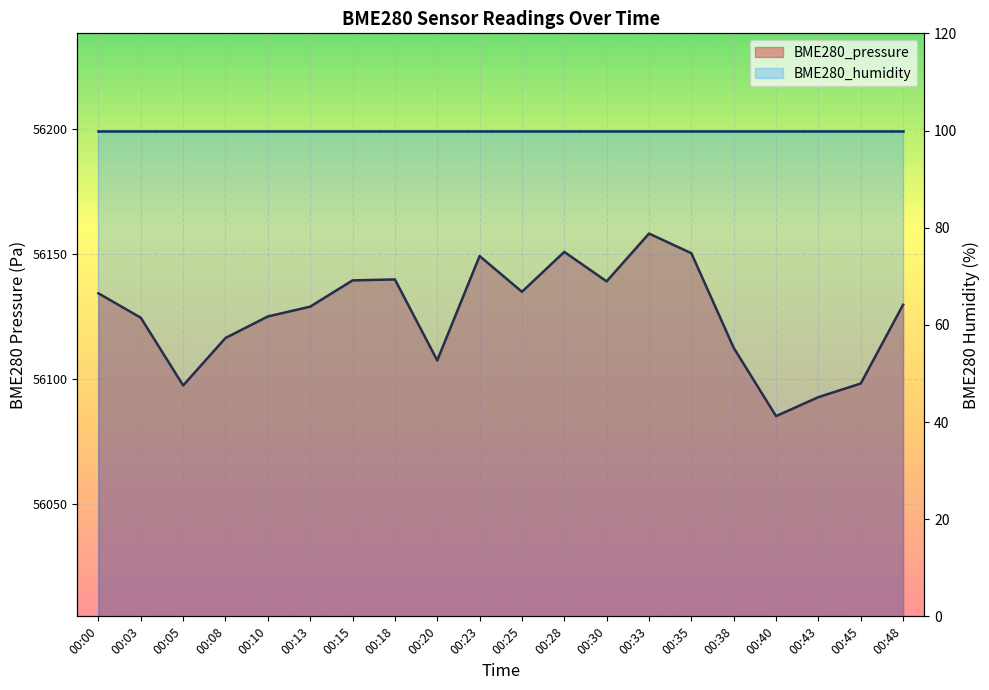

True or false: the data shows 56092.9 at 00:43.

True